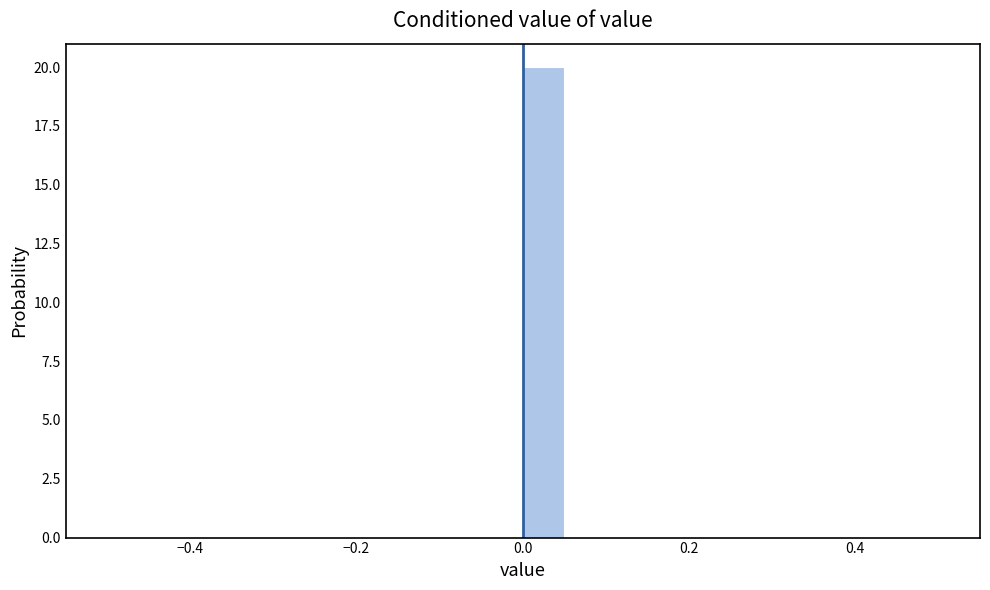

Around what value on the x-axis is the tallest bar? Give the approximate position of its centre, as read against the axis.

0.02